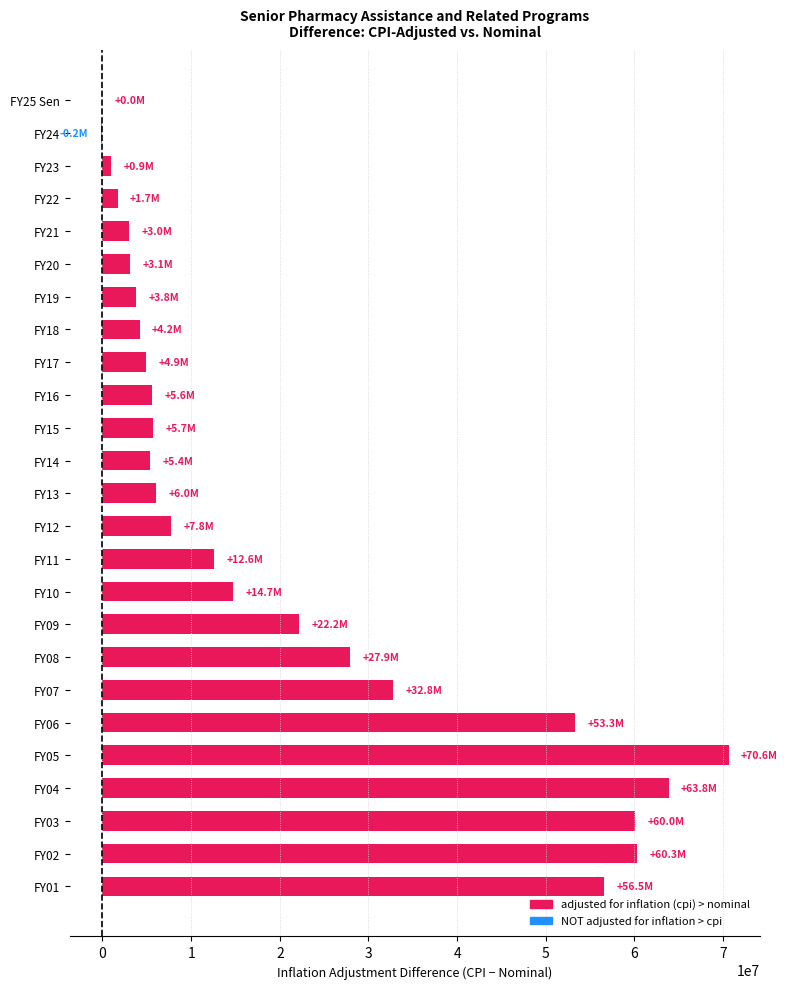

At which label is the value closest to 35218274?

FY07